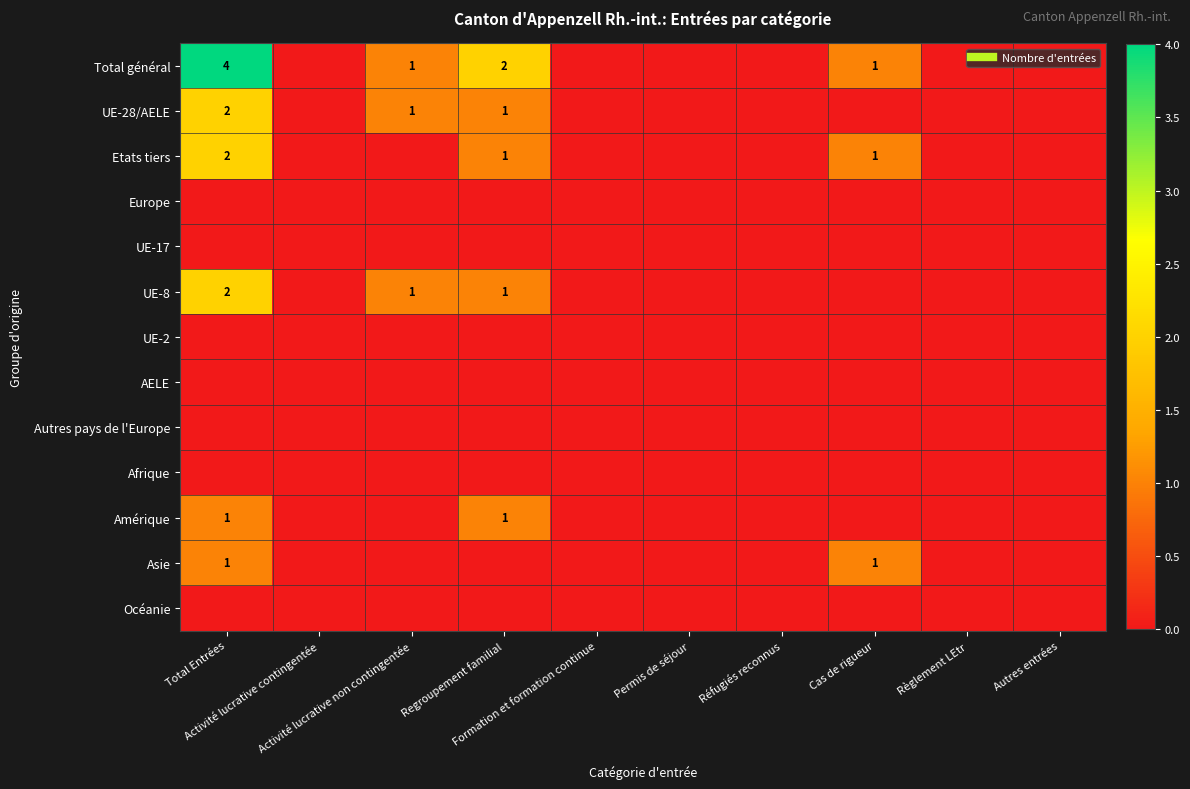

Which series has the largest total across all categories?

Total général